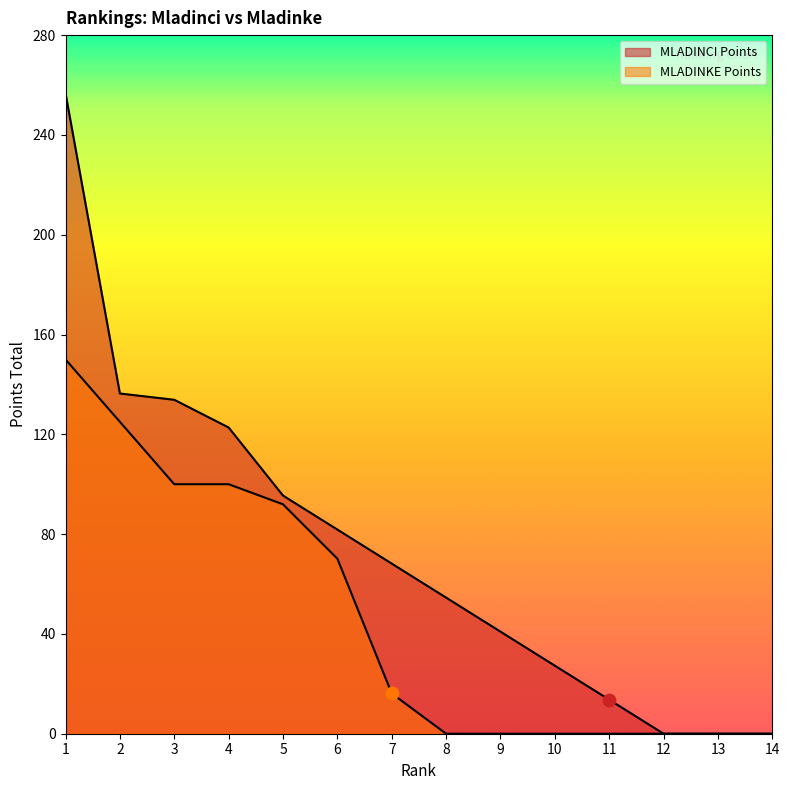

Which series has the widest spread of Y values?

MLADINCI Points